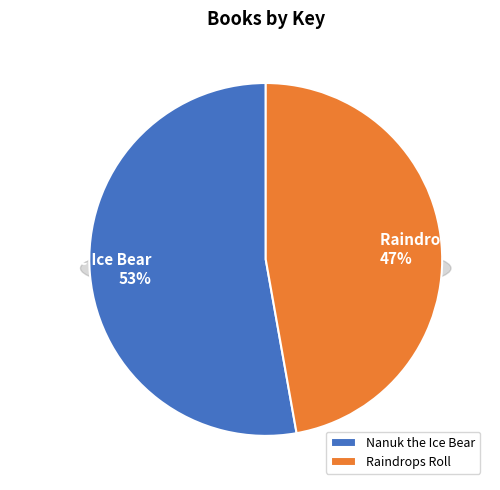

What portion of the pie excludes Nanuk the Ice Bear?

47.2%